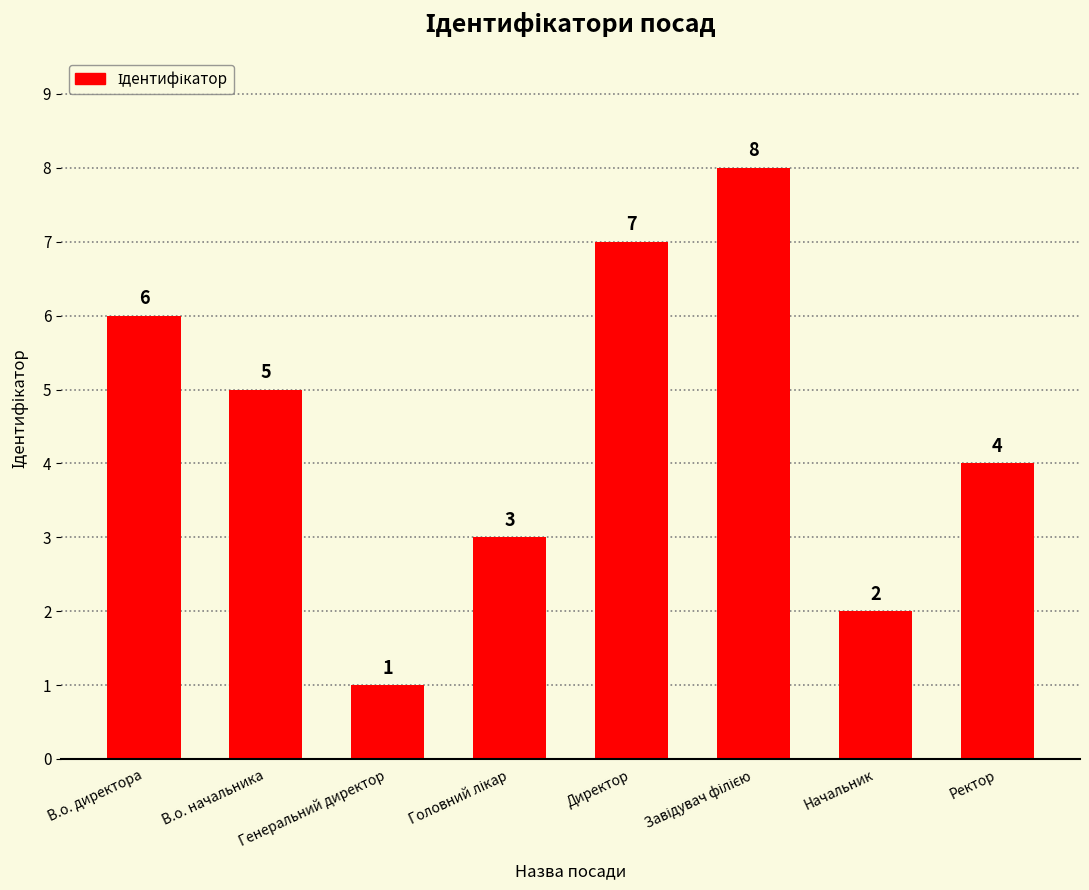

What is the difference between the maximum and minimum values?

7